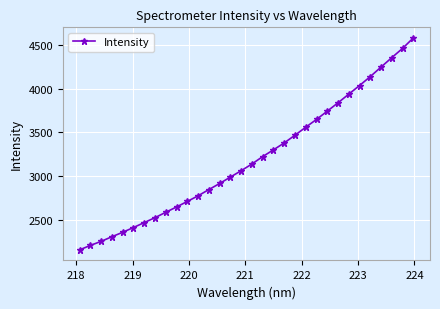

True or false: there are more than 2 points higher than both neighbors.

False